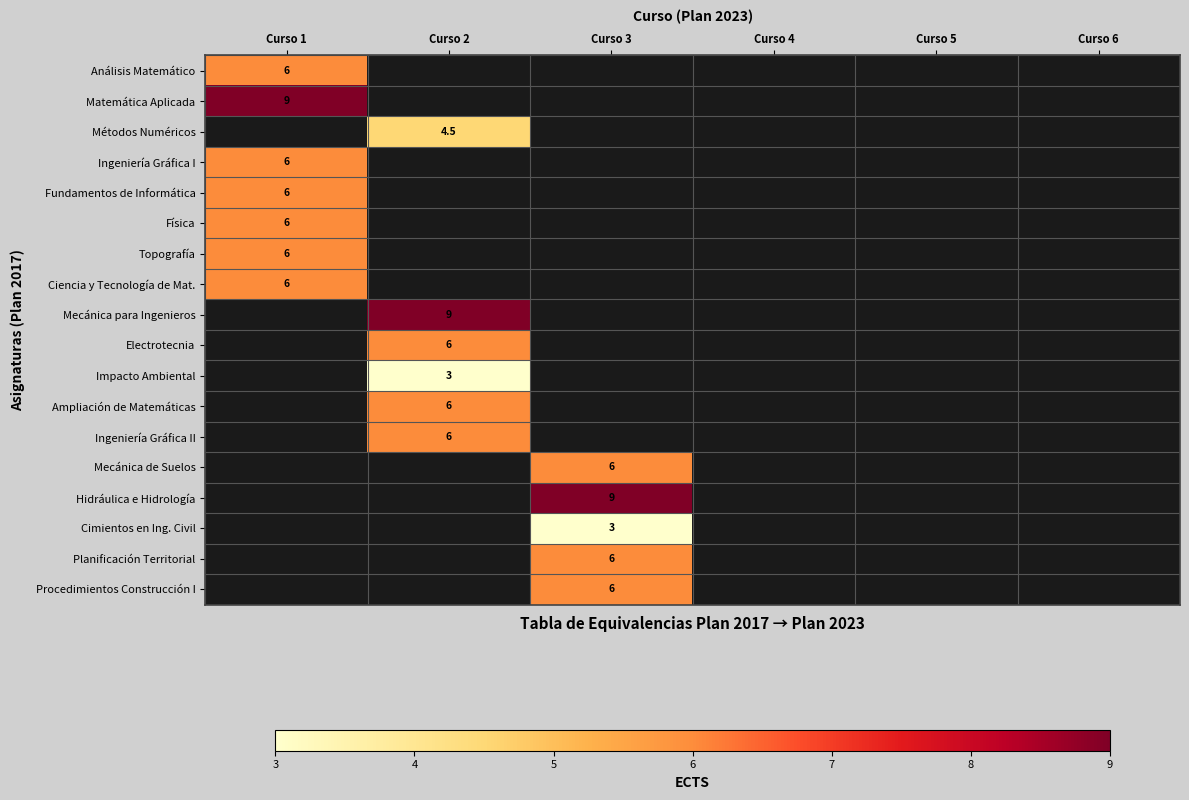

Which category has the lowest value across all series?

Curso 2